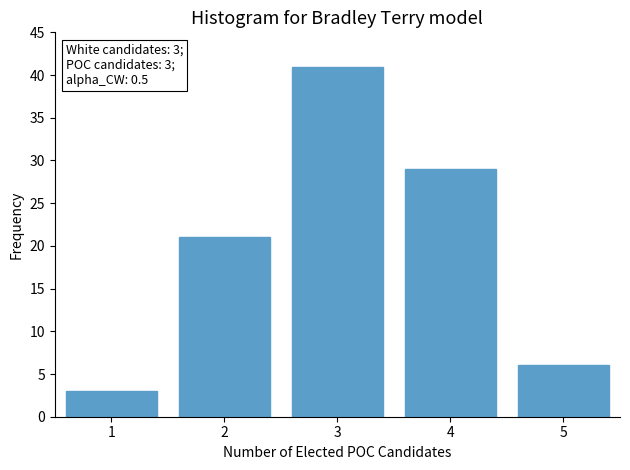

Reading left to right, list all the values displayed in this chart.

3	21	41	29	6